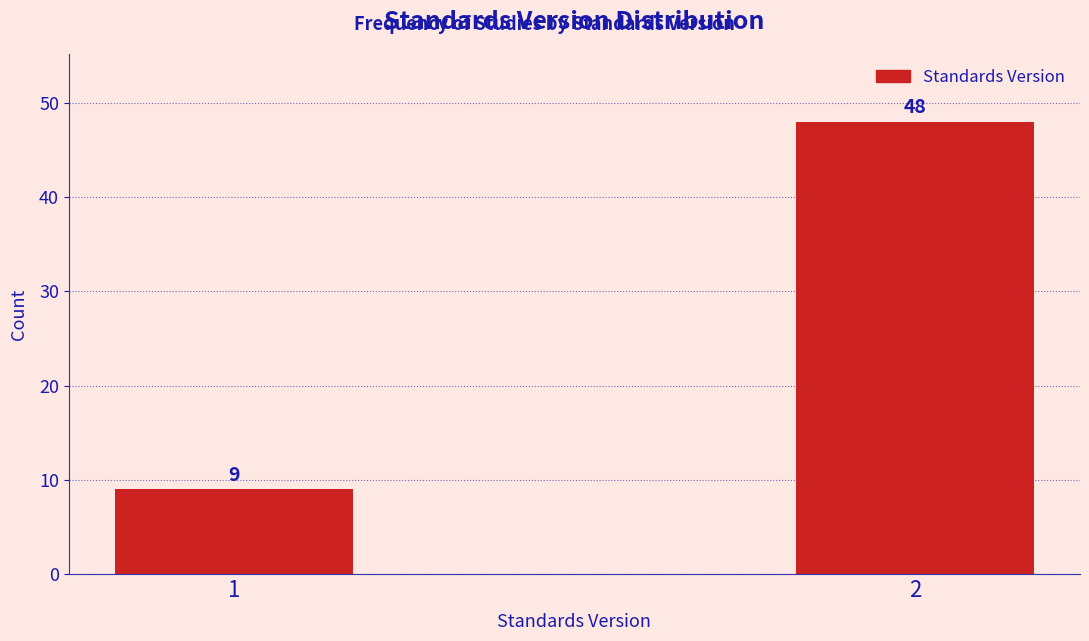

Reading left to right, list all the values displayed in this chart.

1=9	2=48